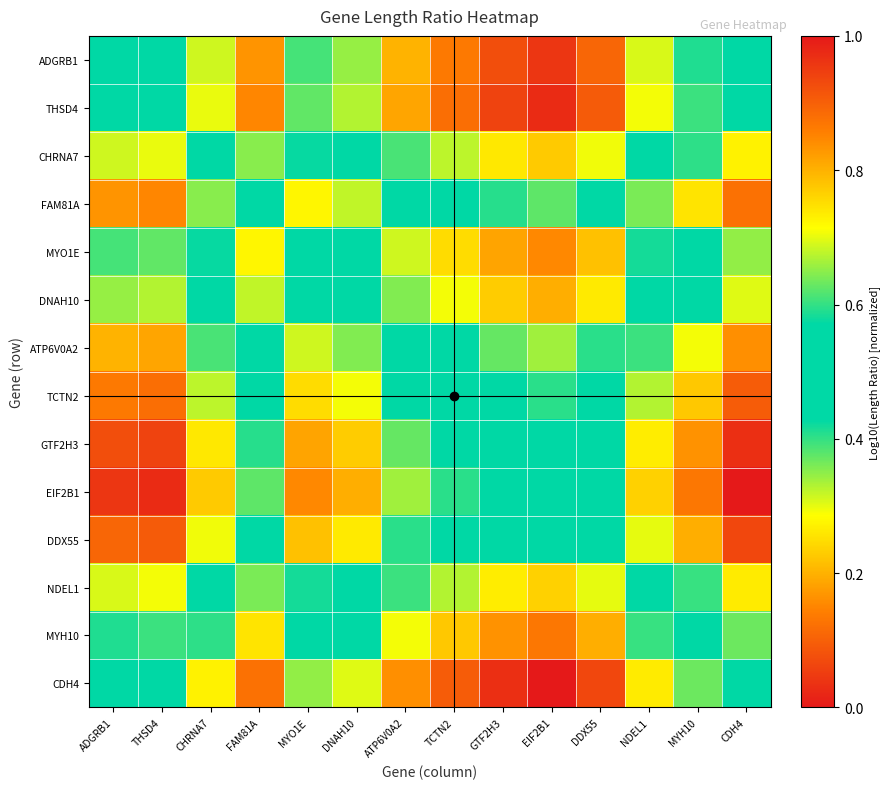

What is the difference between the highest and lowest values at TCTN2?

0.5